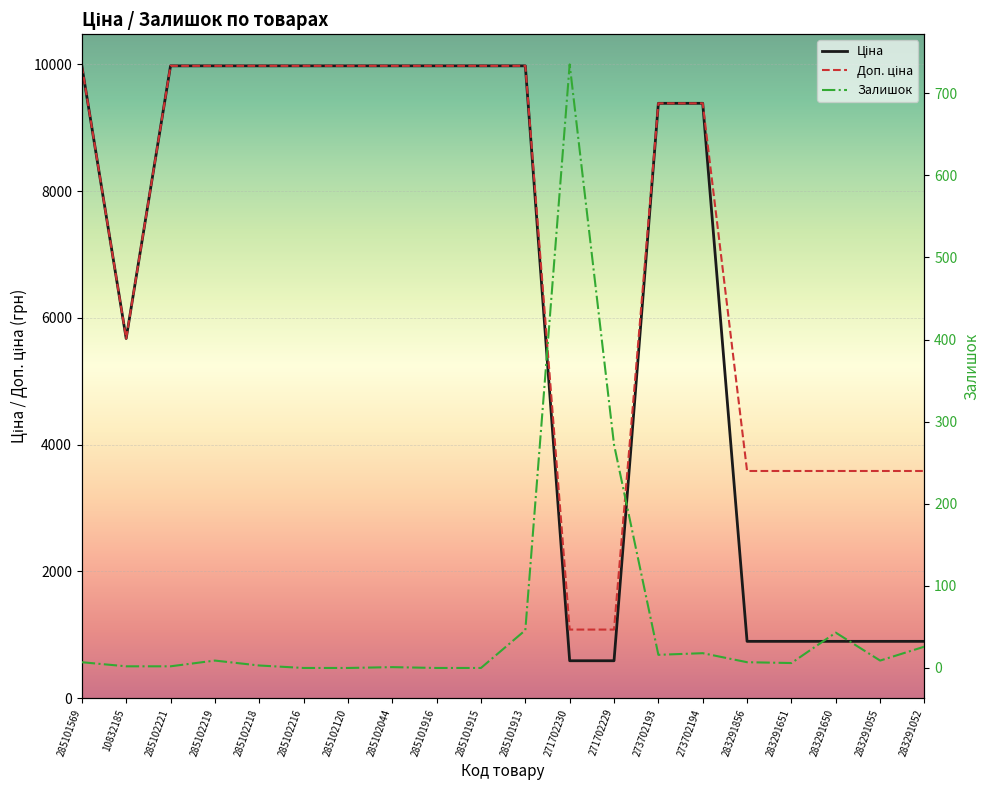

How many lines are shown in the chart?

3